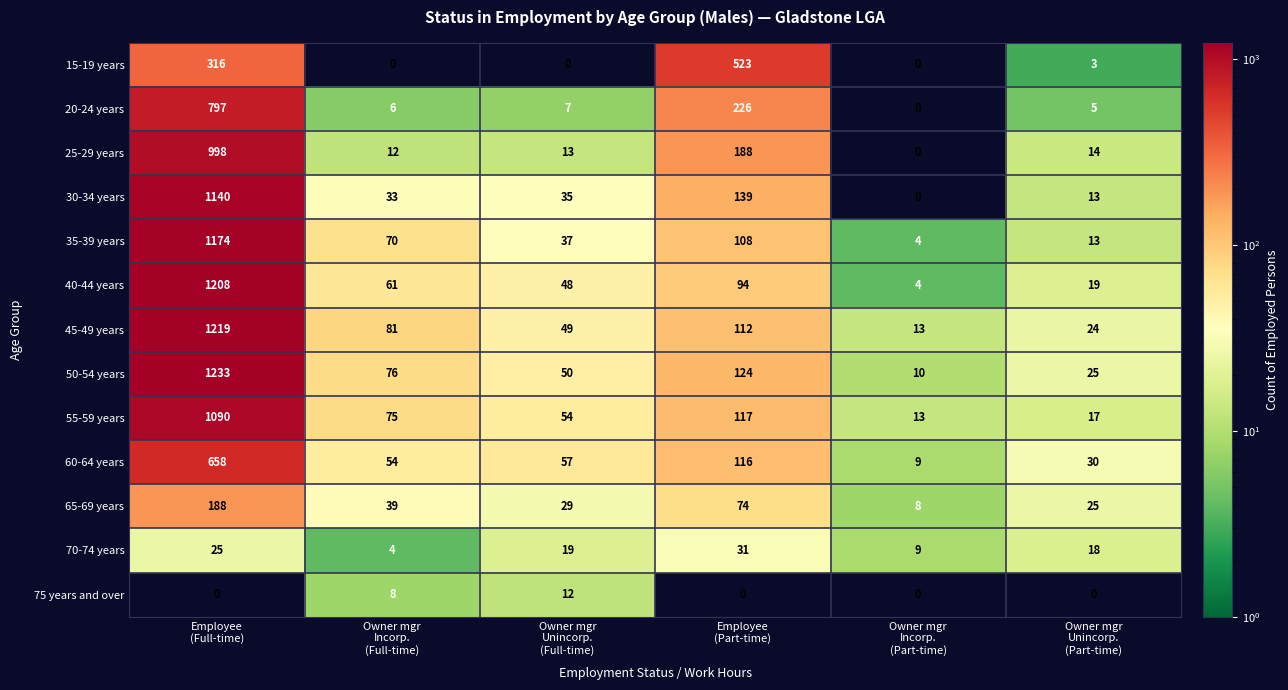

Which series has the largest total across all categories?

50-54 years